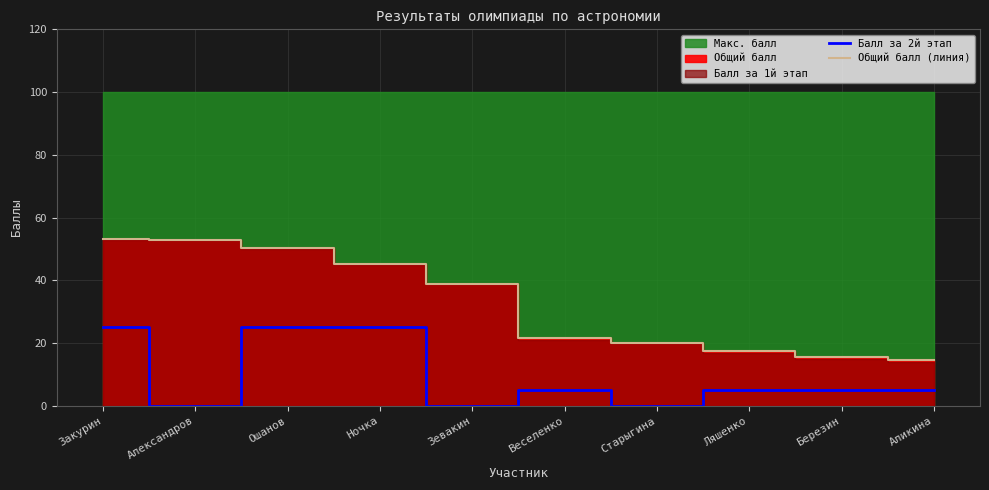

What is the difference between the second highest and second lowest values in the Балл за 2й этап series?

25.0